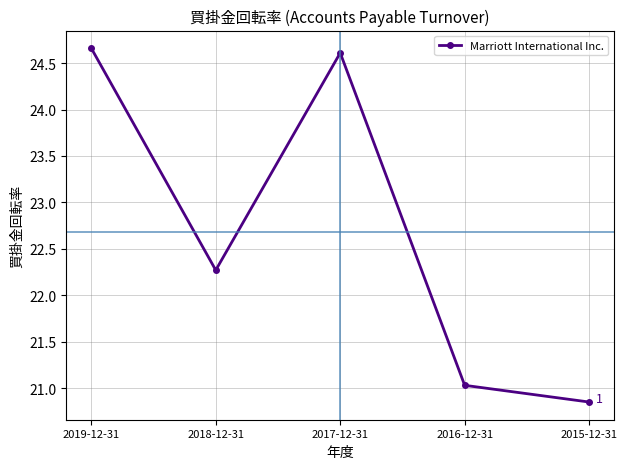

Is it true that the value at 2018-12-31 is 22.3?

True